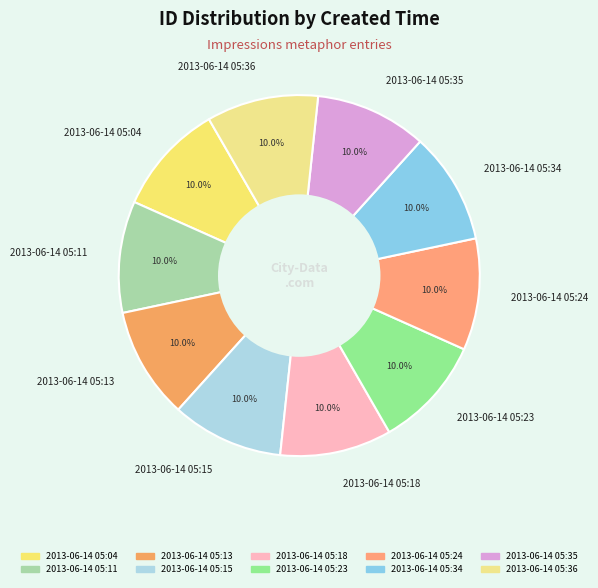

Is 2013-06-14 05:15 the majority of the pie?

No